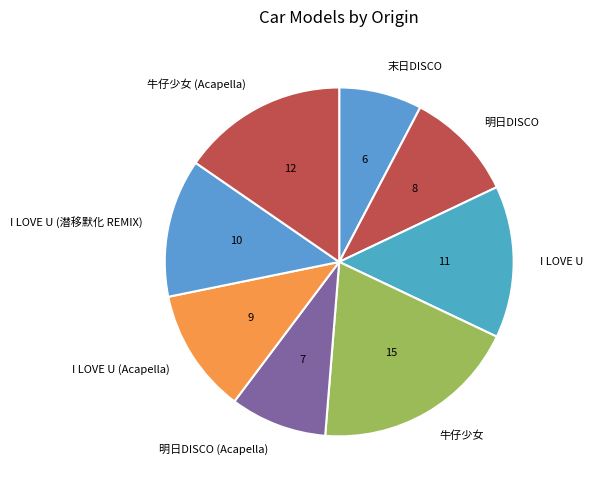

What is the ratio of the value at I LOVE U (潜移默化 REMIX) to the value at 牛仔少女?

0.7